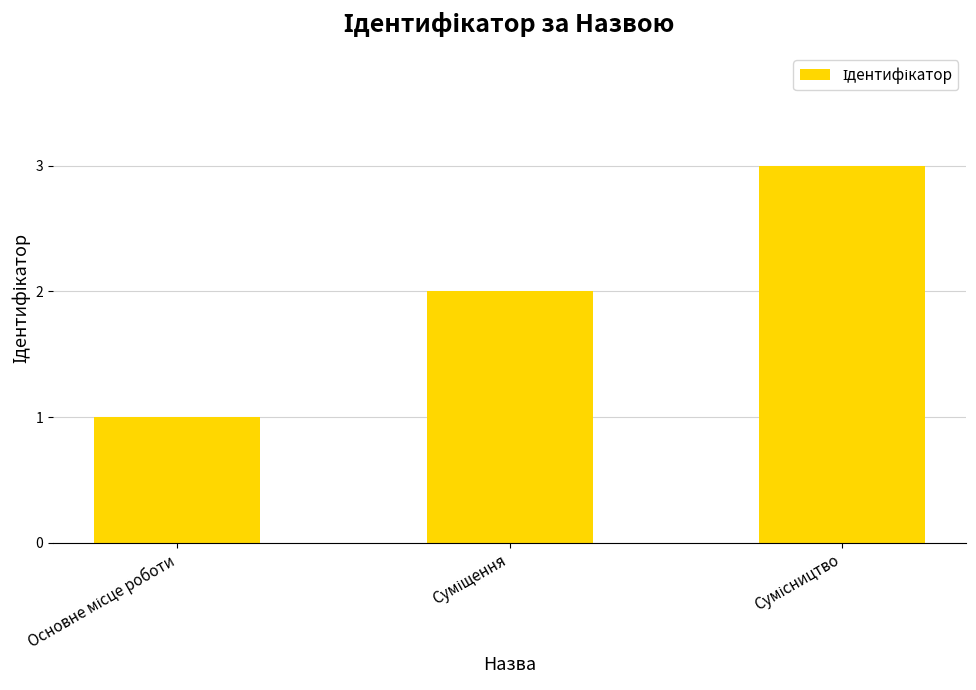

What is the maximum value shown in the chart?

3